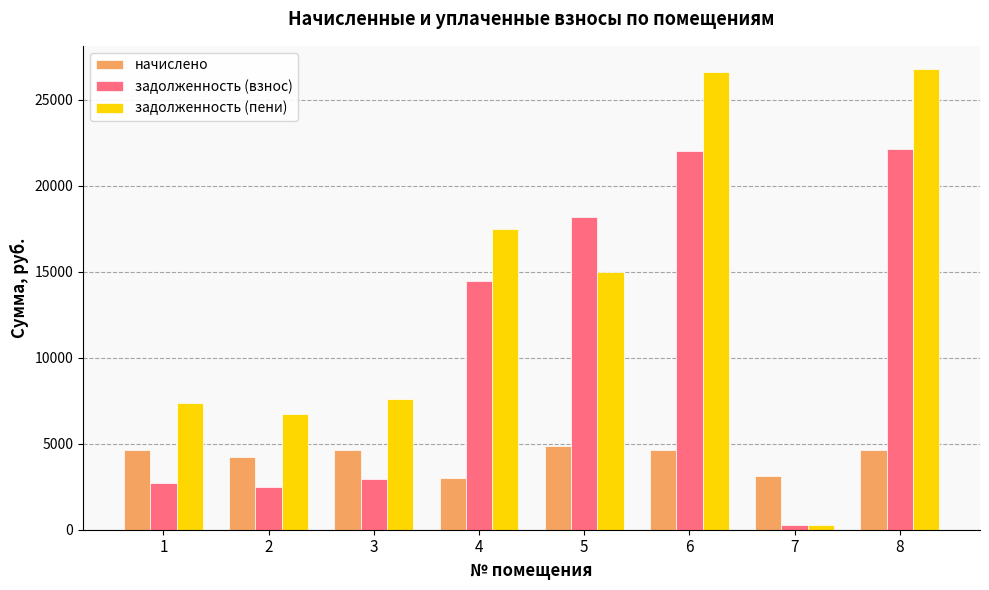

Which series has the largest total across all categories?

задолженность (пени)